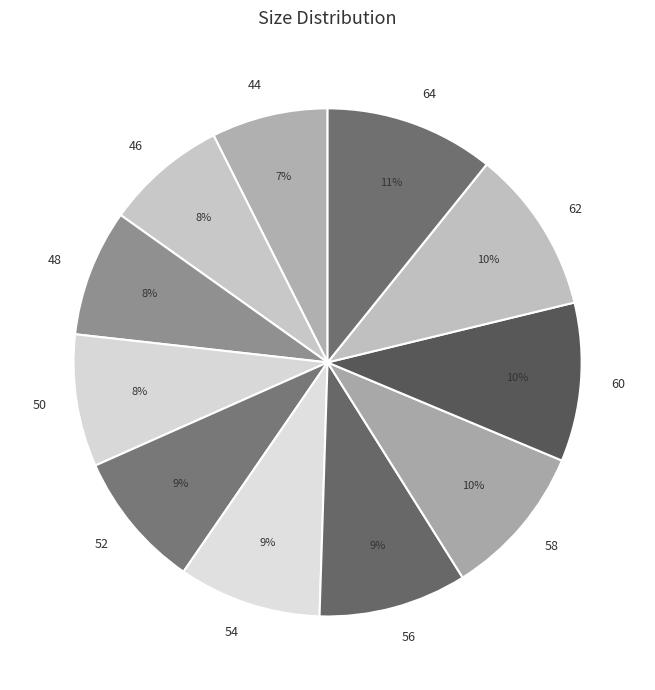

What percentage is the 56 slice, to the nearest percent?

9%